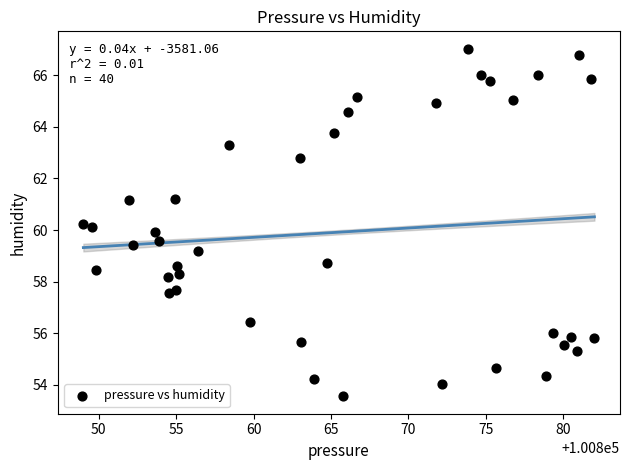

What is the range of Y values (max minus min)?

13.5